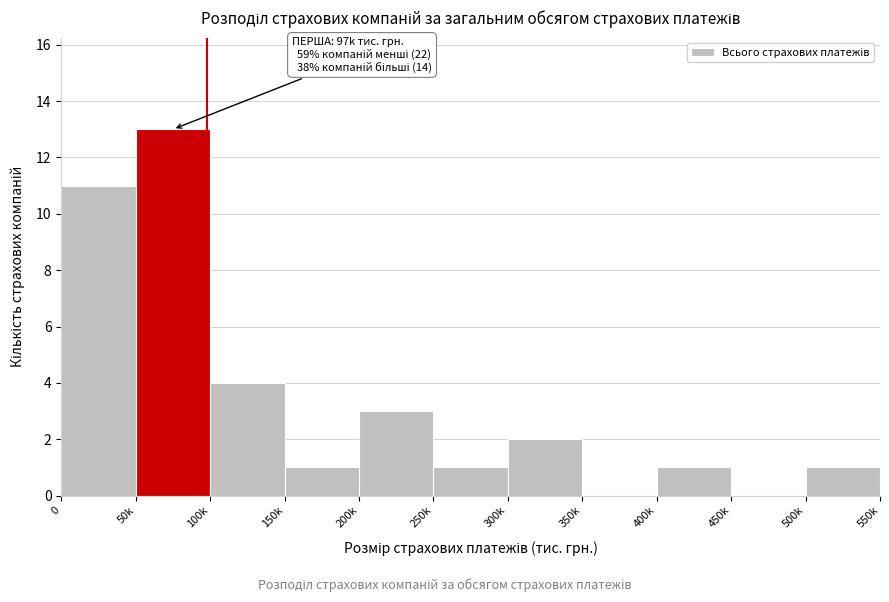

Reading right to left, transcribe all the data shown in this chart.

500k=1	450k=0	400k=1	350k=0	300k=2	250k=1	200k=3	150k=1	100k=4	50k=13	0=11